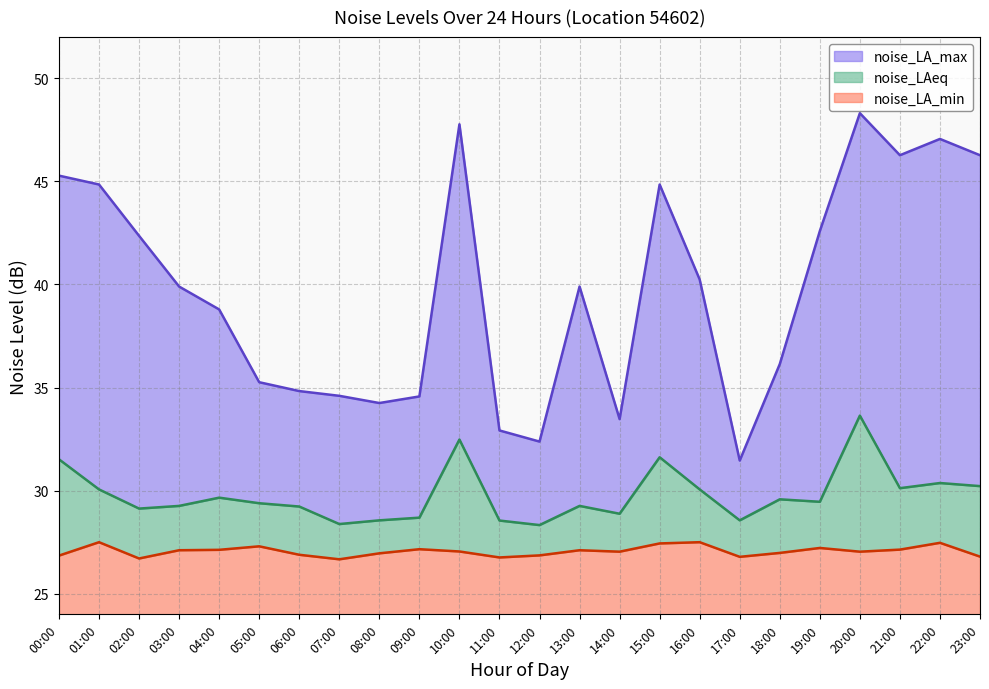

Reading right to left, what are all the values shown in this chart?

noise_LA_max: 46.3	47.1	46.3	48.3	42.6	36.1	31.5	40.2	44.9	33.5	39.9	32.4	32.9	47.8	34.6	34.2	34.6	34.8	35.3	38.8	39.9	42.4	44.9	45.3
noise_LAeq: 30.2	30.4	30.1	33.6	29.5	29.6	28.6	30.1	31.6	28.9	29.3	28.3	28.6	32.5	28.7	28.6	28.4	29.2	29.4	29.7	29.3	29.1	30.1	31.5
noise_LA_min: 26.8	27.5	27.1	27.0	27.2	27.0	26.8	27.5	27.4	27.0	27.1	26.9	26.8	27.1	27.2	27.0	26.7	26.9	27.3	27.1	27.1	26.7	27.5	26.9